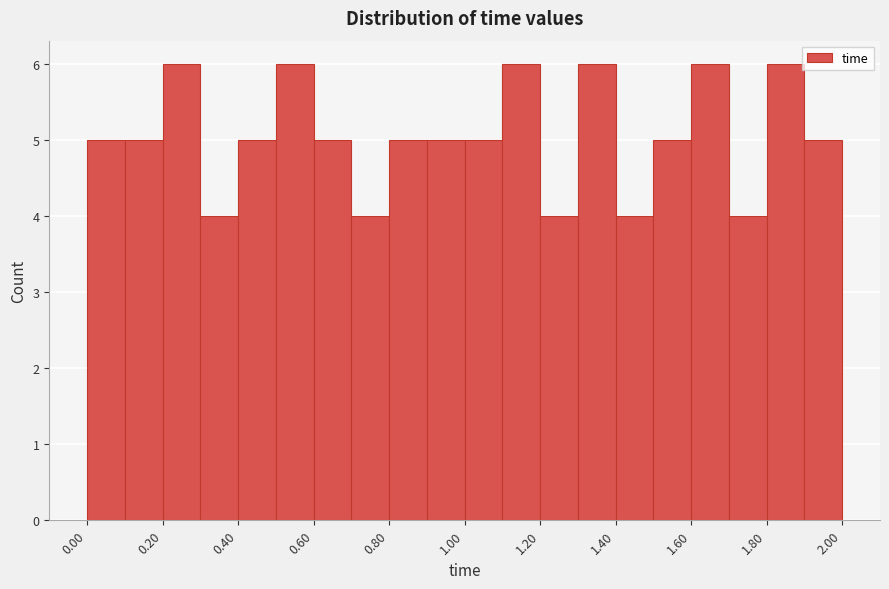

Reading left to right, list every bar in this chart as the range it spans on the x-axis followed by its height. The values are not printed on the chart, so give them approximately, as read against the axis.

0.0 to 0.1: 5
0.1 to 0.2: 5
0.2 to 0.3: 6
0.3 to 0.4: 4
0.4 to 0.5: 5
0.5 to 0.6: 6
0.6 to 0.7: 5
0.7 to 0.8: 4
0.8 to 0.9: 5
0.9 to 1.0: 5
1.0 to 1.1: 5
1.1 to 1.2: 6
1.2 to 1.3: 4
1.3 to 1.4: 6
1.4 to 1.5: 4
1.5 to 1.6: 5
1.6 to 1.7: 6
1.7 to 1.8: 4
1.8 to 1.9: 6
1.9 to 2.0: 5